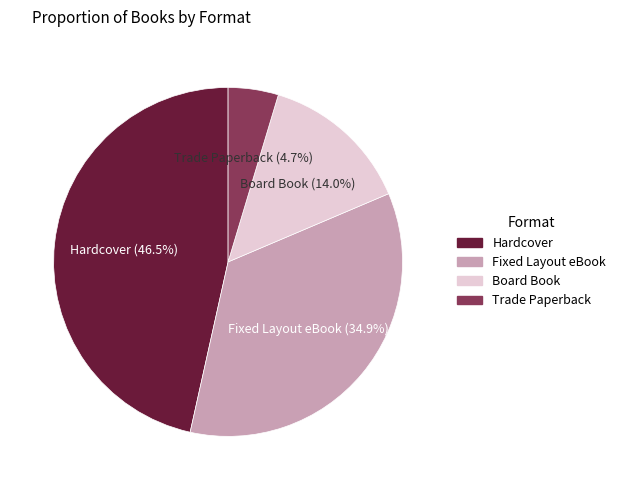

Is Fixed Layout eBook the majority of the pie?

No